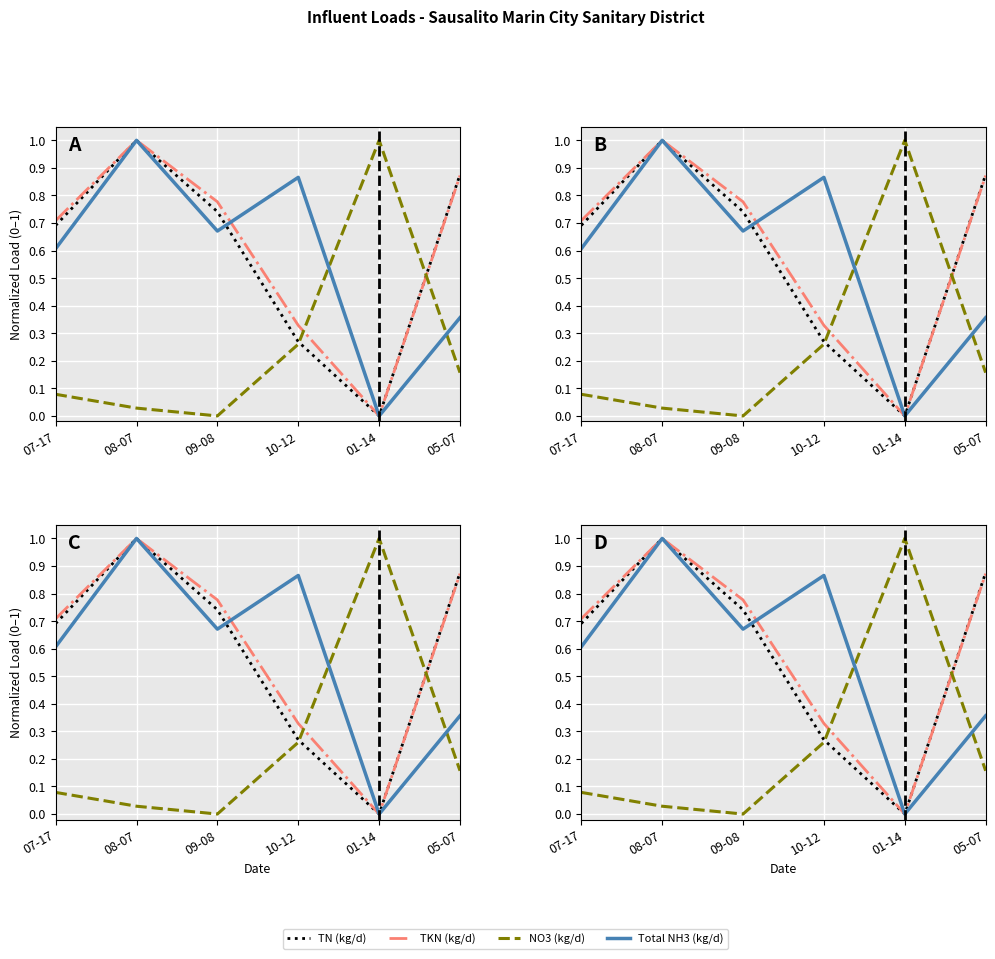

How many categories are shown in the chart?

6